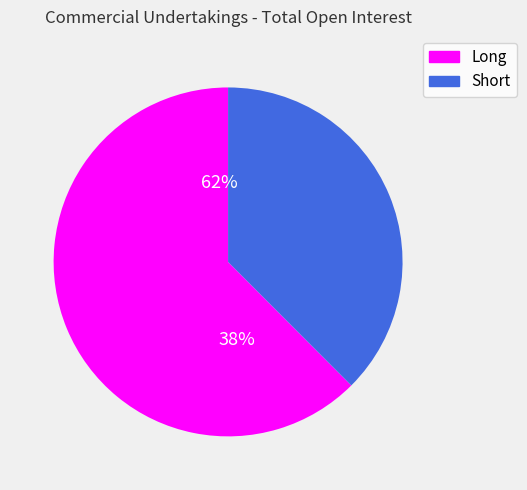

Between Short and Long, which is larger?

Long